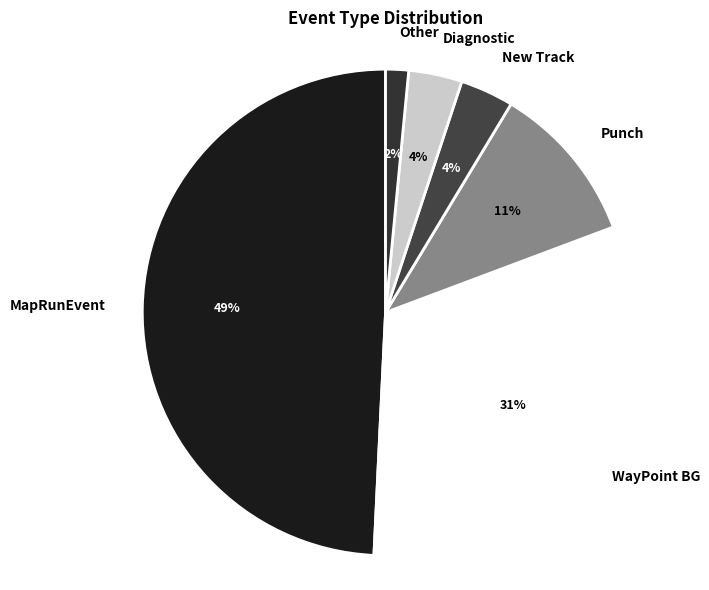

Is it true that MapRunEvent is 42% of the pie?

False